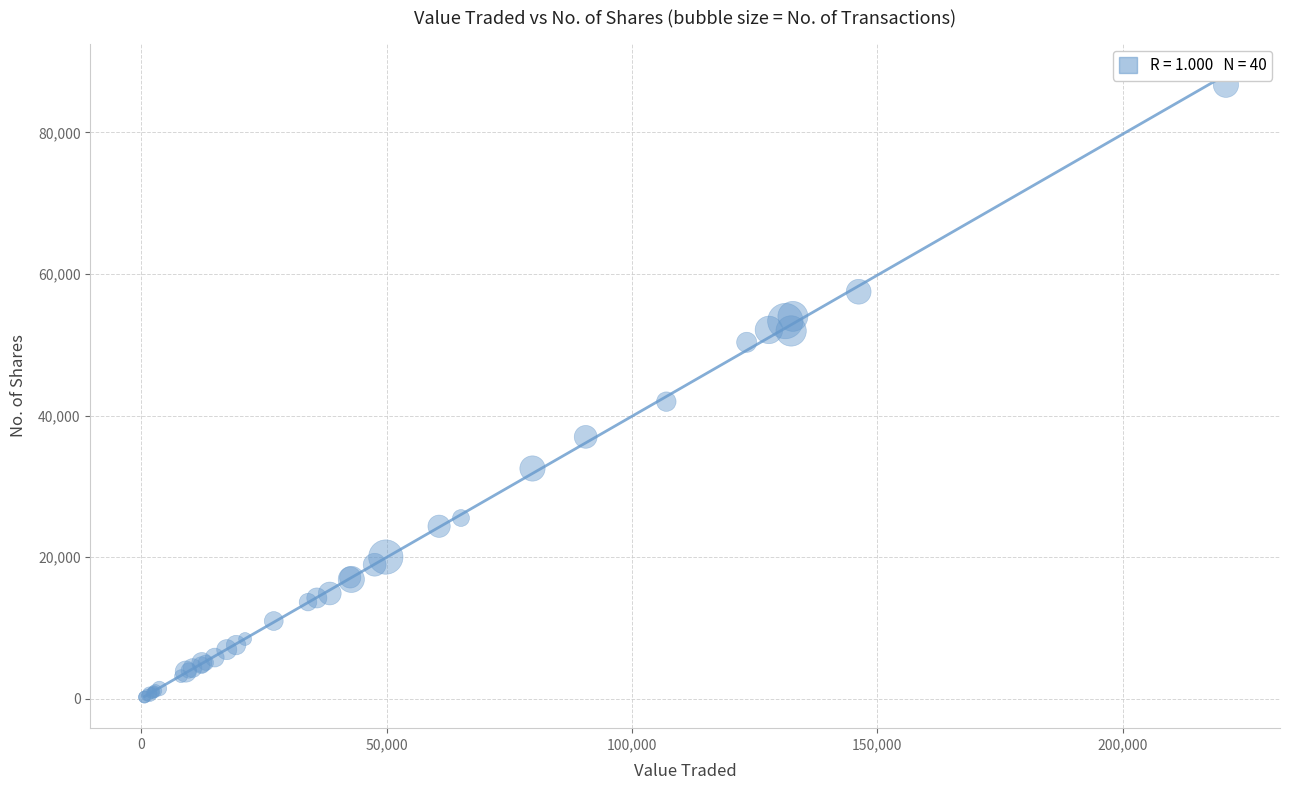

What Y value in the scatter plot is closest to 43486?

41972